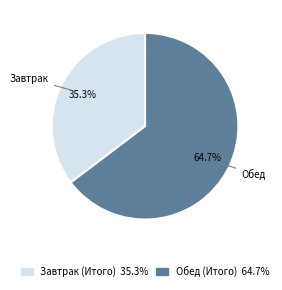

Rank the categories by value from highest to lowest.

Обед (Итого), Завтрак (Итого)